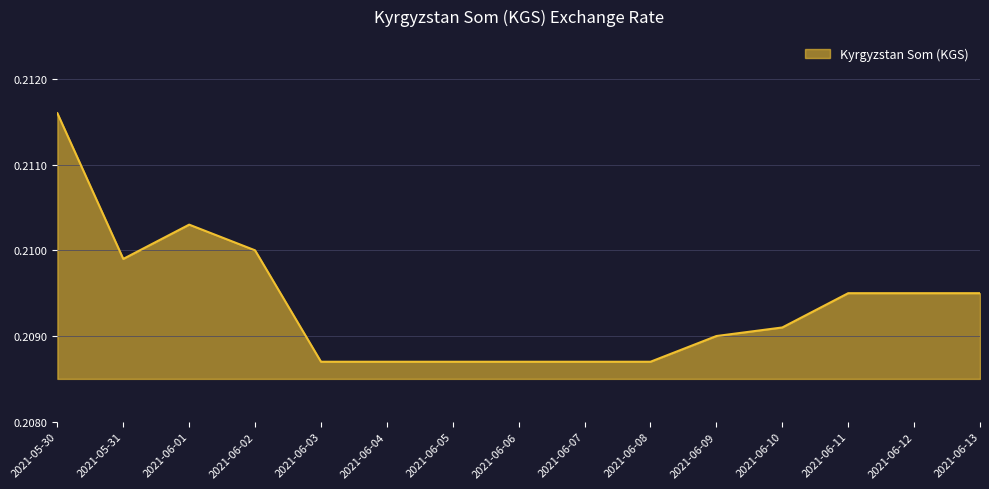

At which category does the chart reach its peak across all series?

2021-05-30